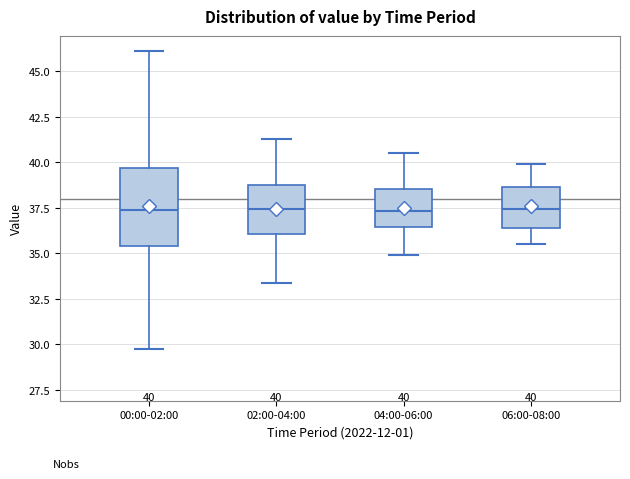

Which box is the tallest, from its lower edge to its upper edge?

00:00-02:00